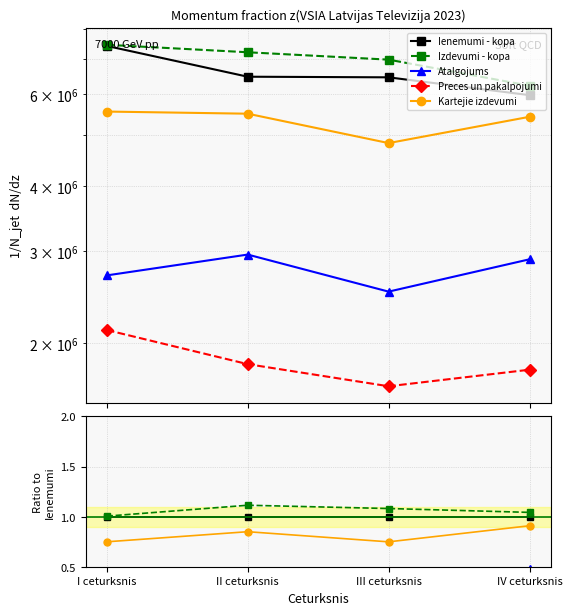

At how many categories does at least one series exceed 1?

4